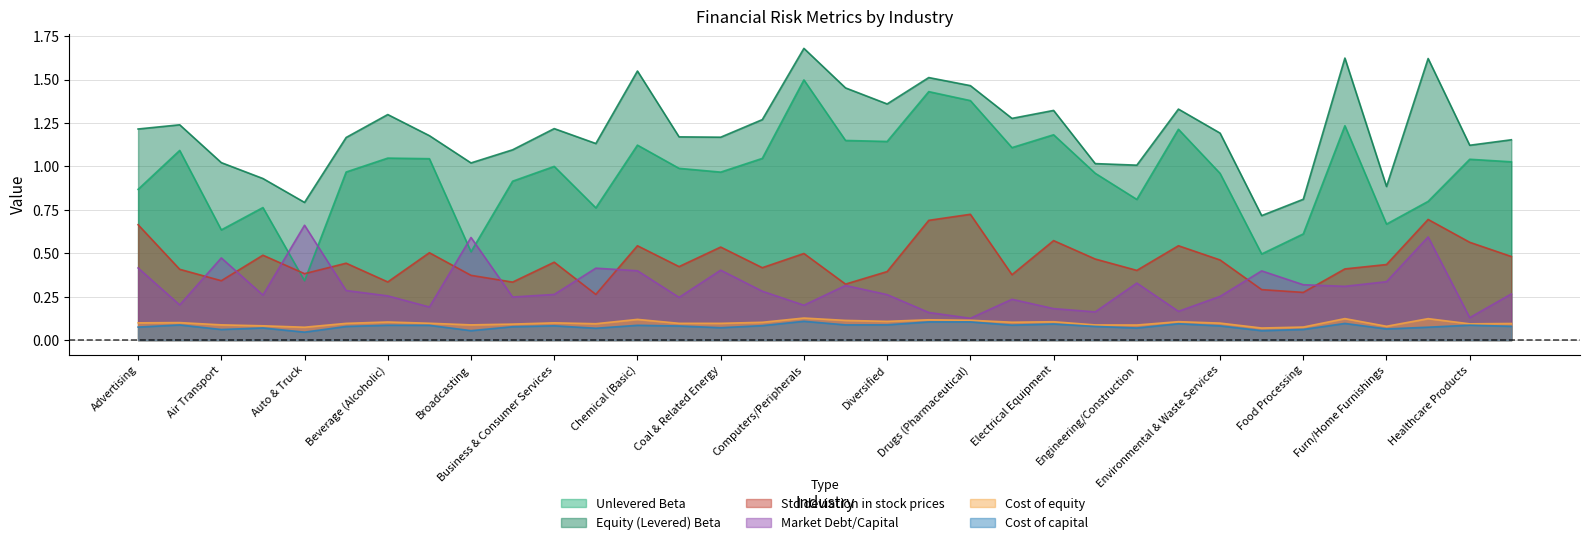

What is the sum of the Market Debt/Capital values at Green & Renewable Energy and Auto & Truck?

1.3